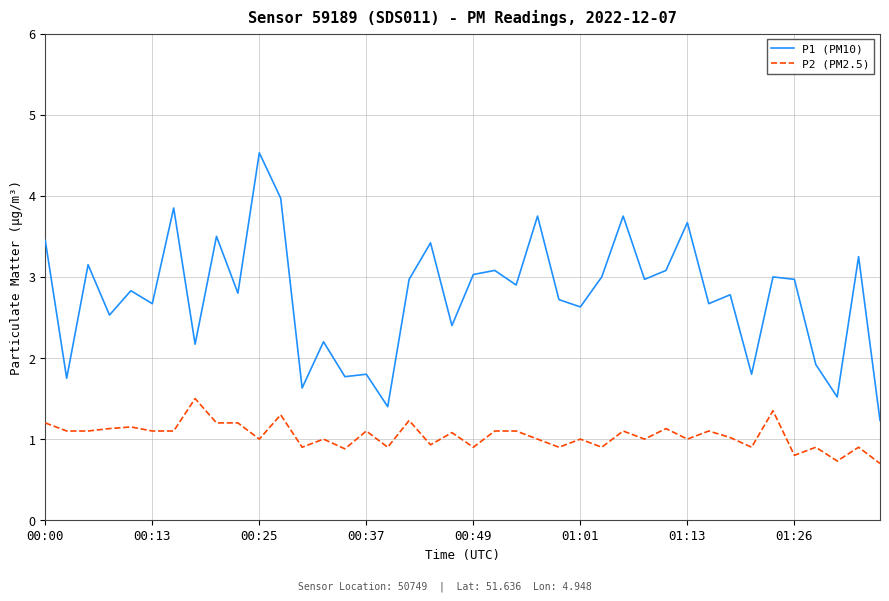

What is the maximum value shown in the chart?

4.5